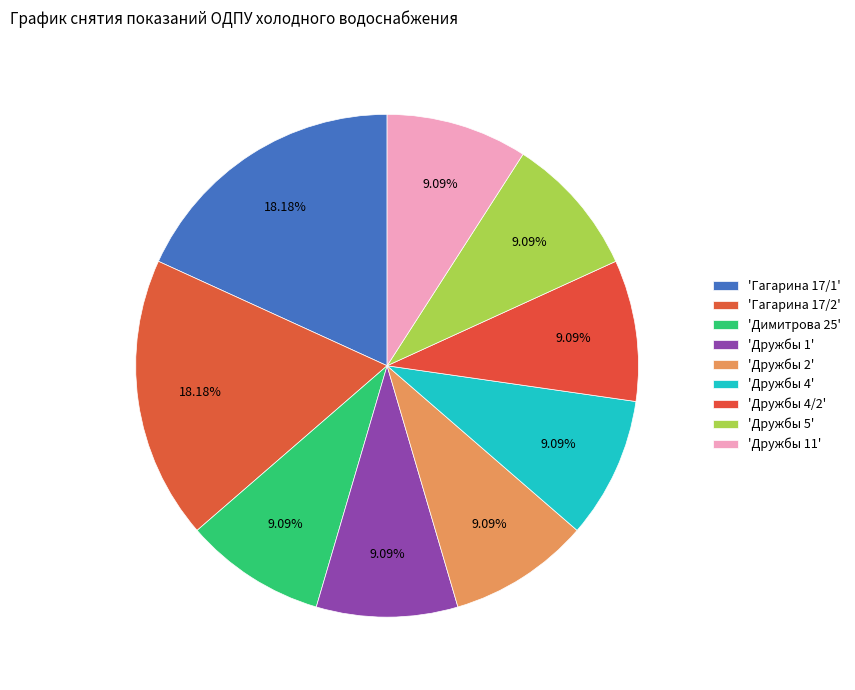

Count the number of slices in the pie.

9